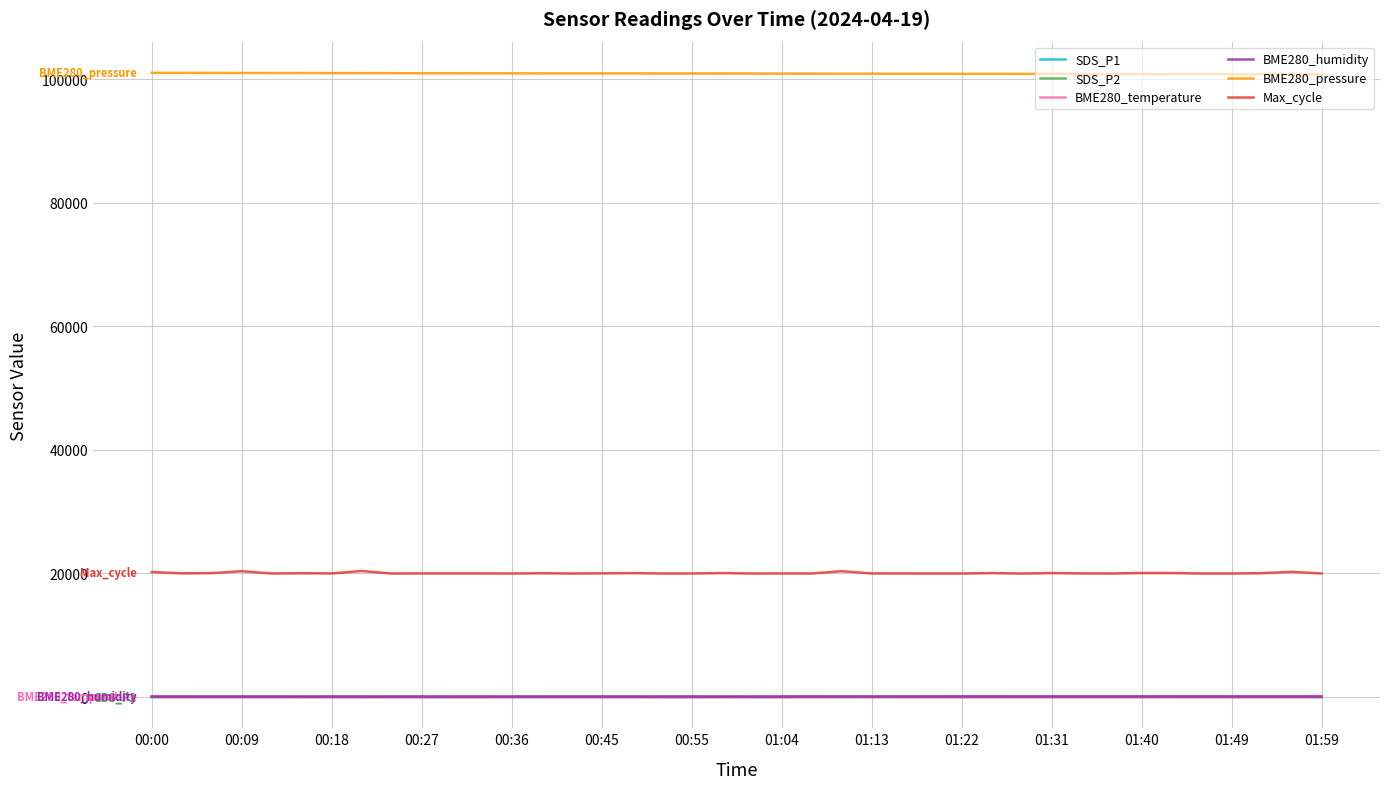

Which series has the largest total across all categories?

BME280_pressure